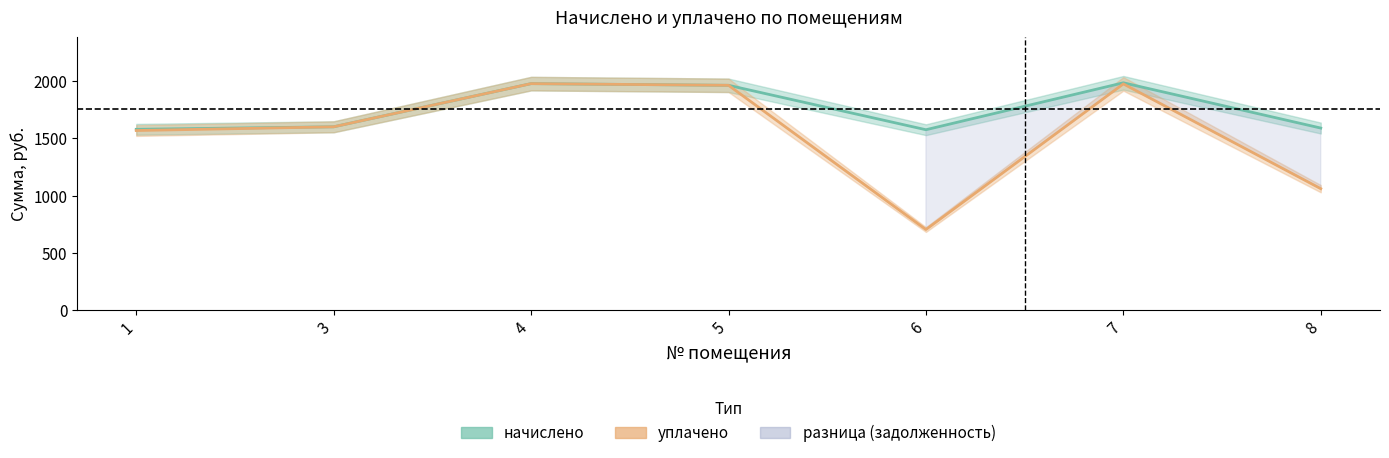

The value of начислено at 4 is 941.4. True or false?

False